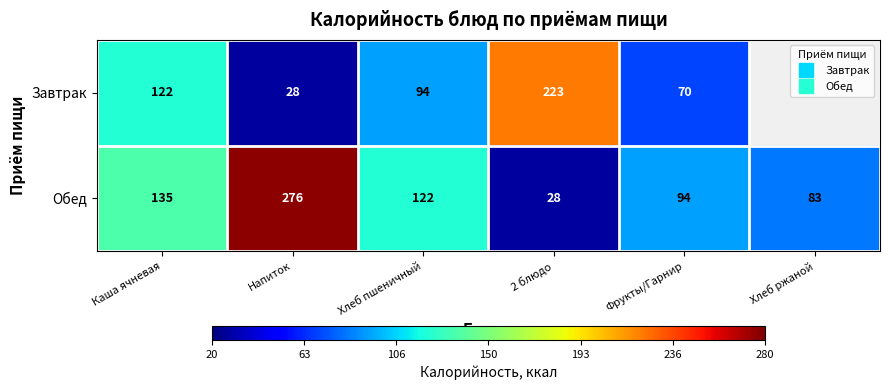

List the series in order of their peak value, highest first.

Обед, Завтрак